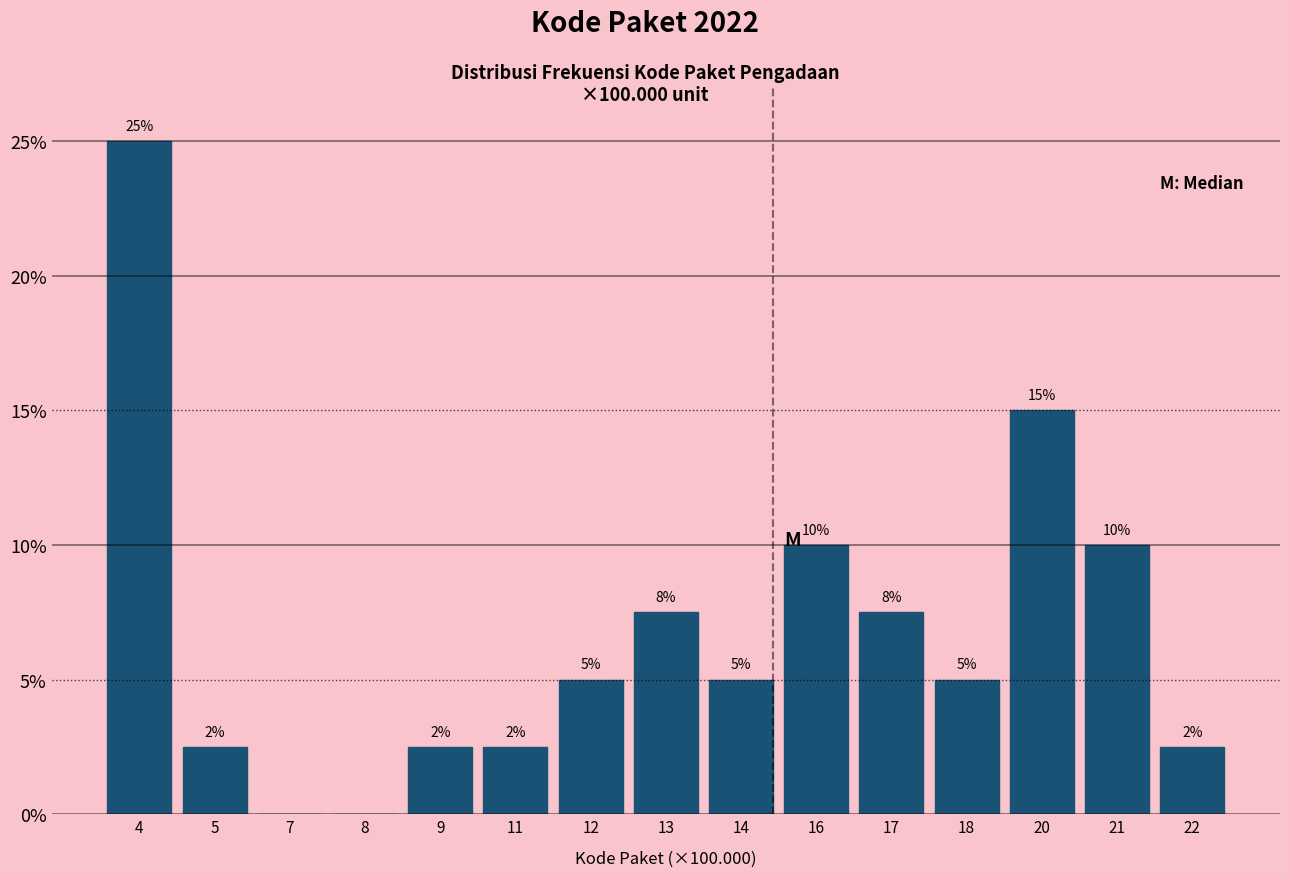

True or false: the data shows 7.5 at 13.

True